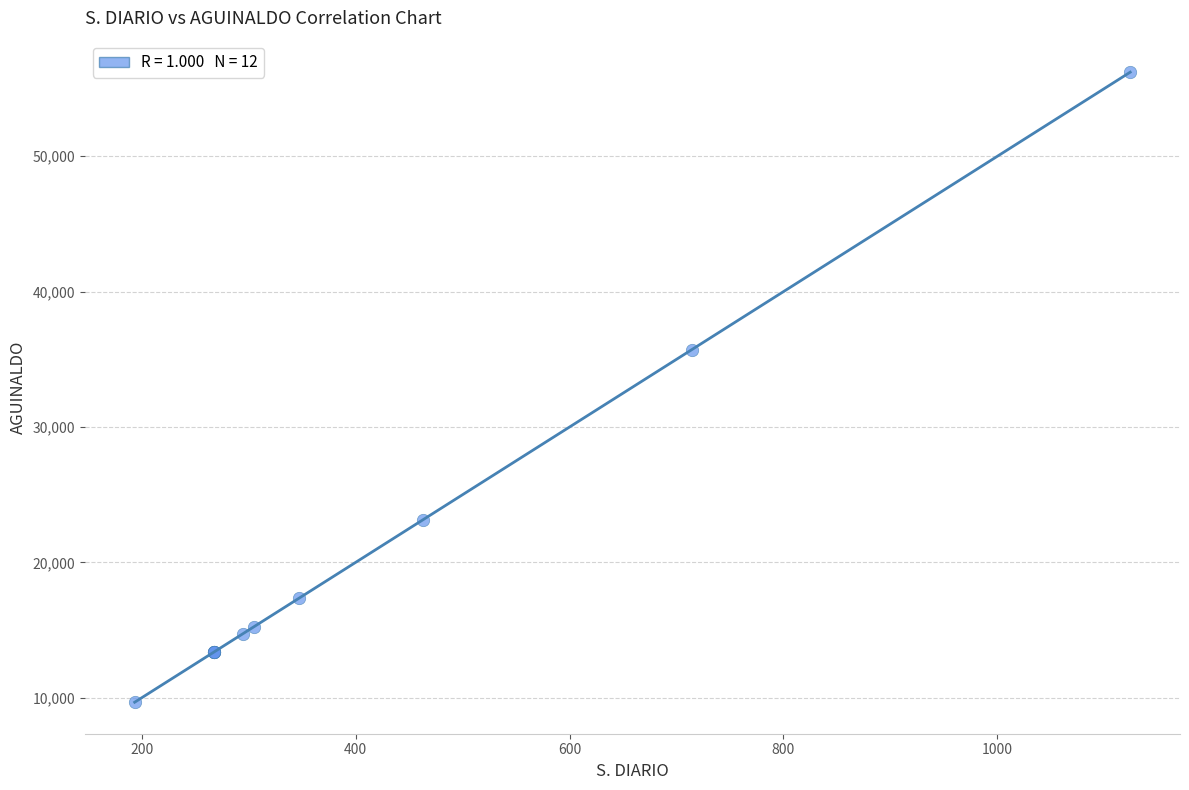

What Y value in the scatter plot is closest to 32942?

35713